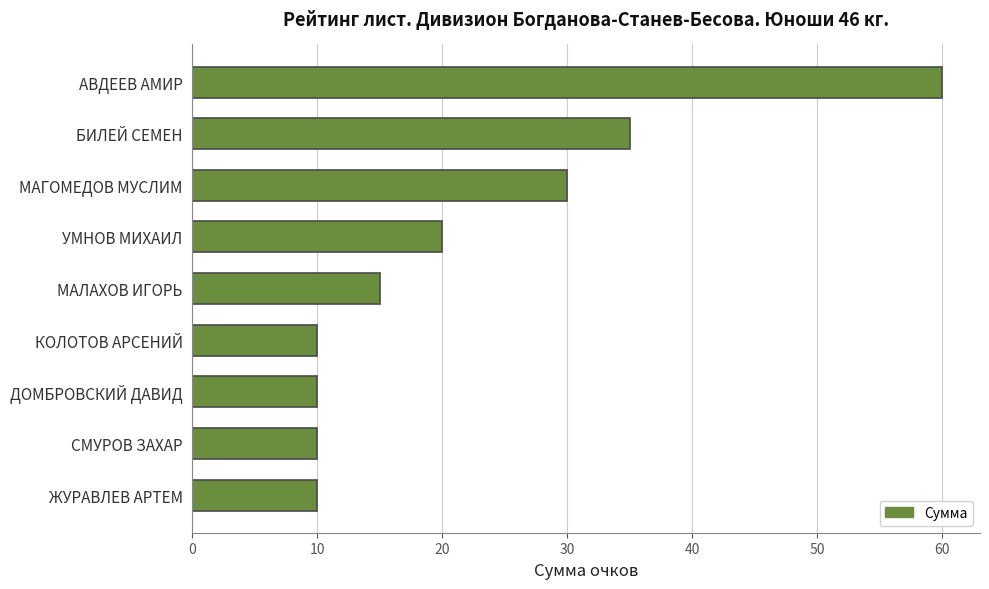

True or false: the data shows 20 at УМНОВ МИХАИЛ.

True